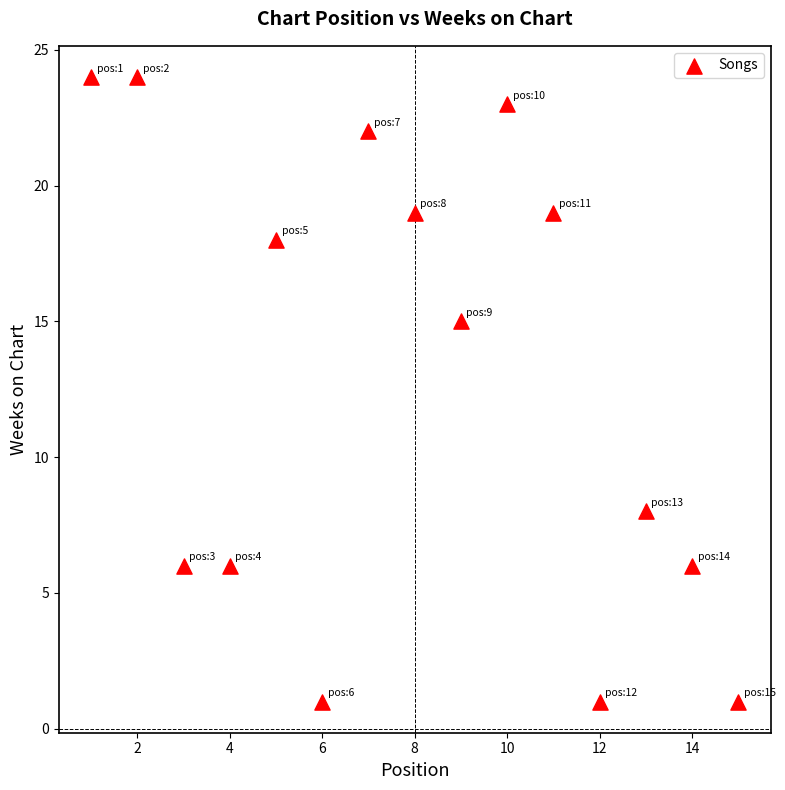

What is the range of Y values (max minus min)?

23